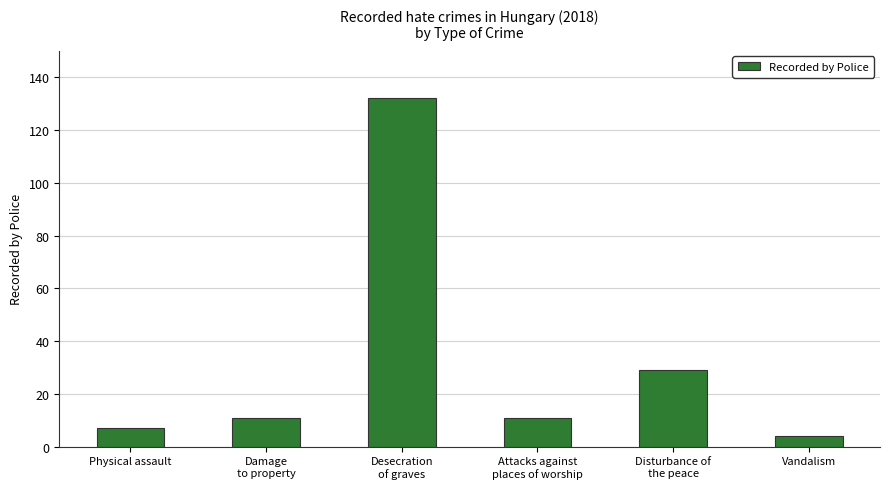

Where is the data nearest to the value 68?

Disturbance of
the peace